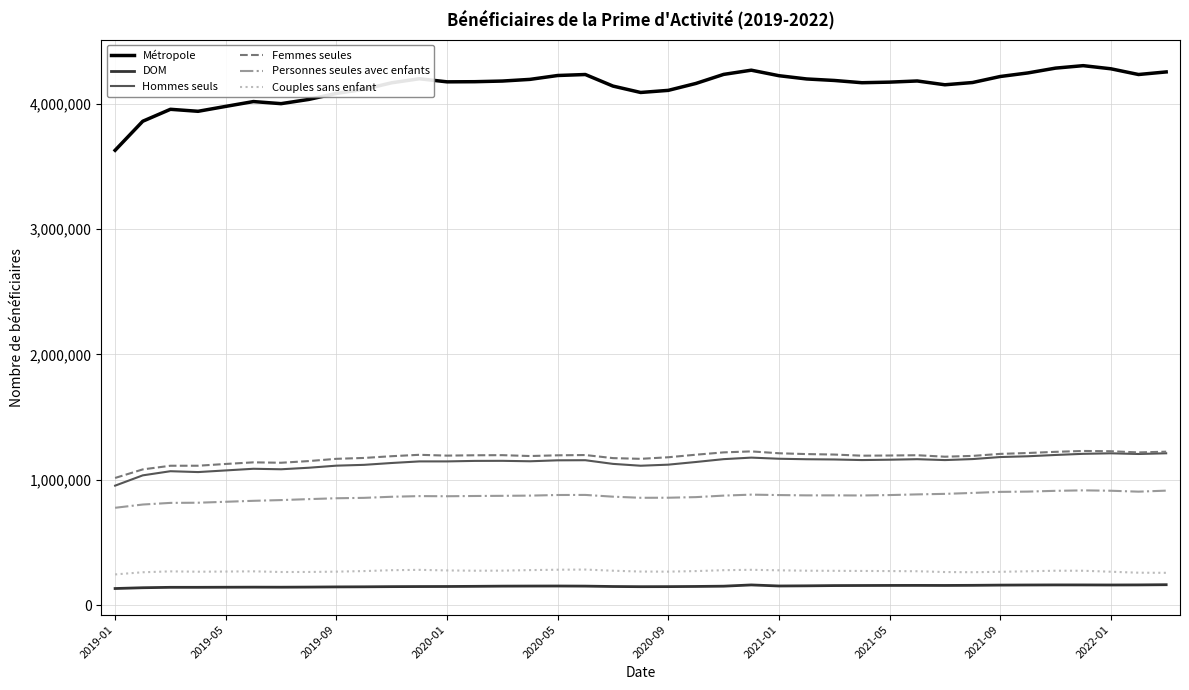

True or false: Personnes seules avec enfants and Femmes seules intersect in this chart.

False